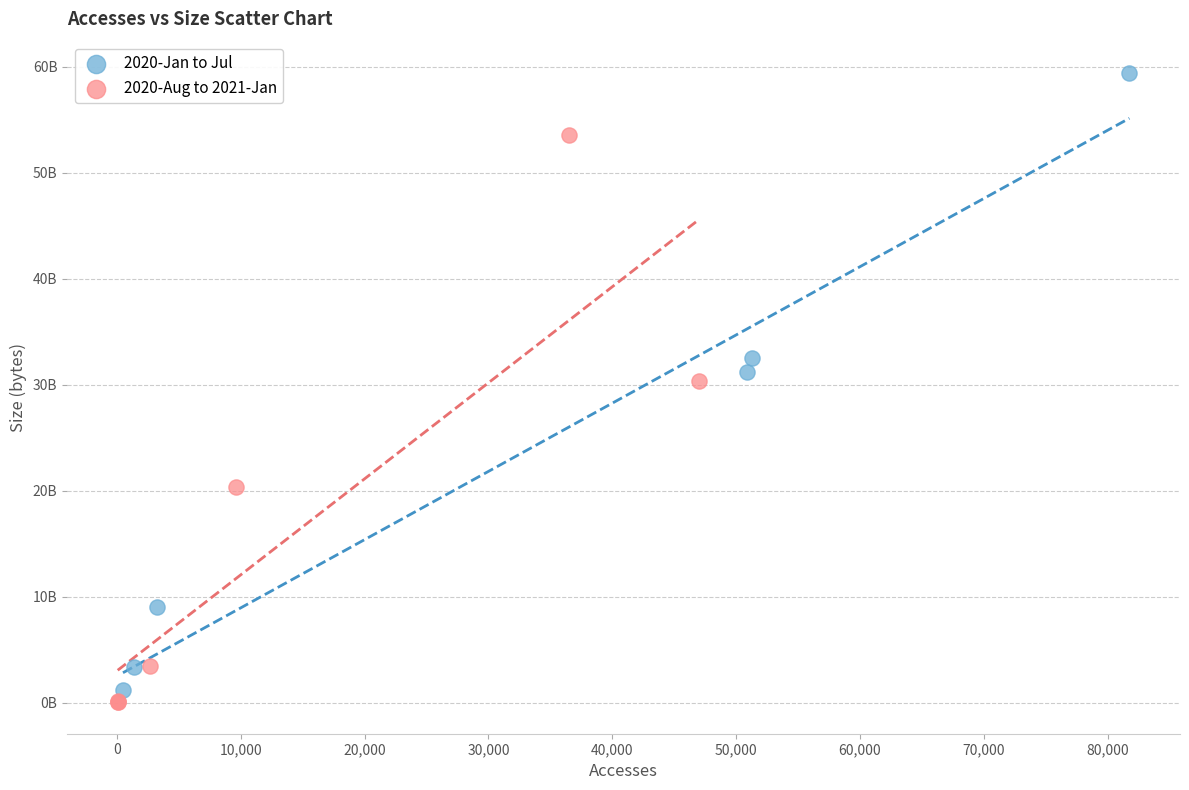

Which series has the widest spread of Y values?

2020-Jan to Jul